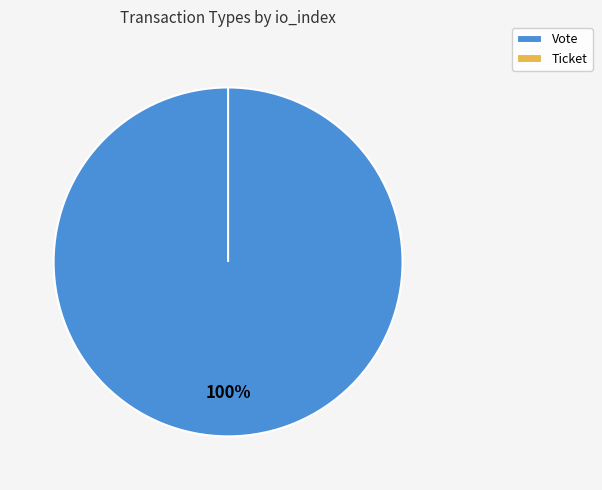

What is the largest slice in the pie chart?

Vote